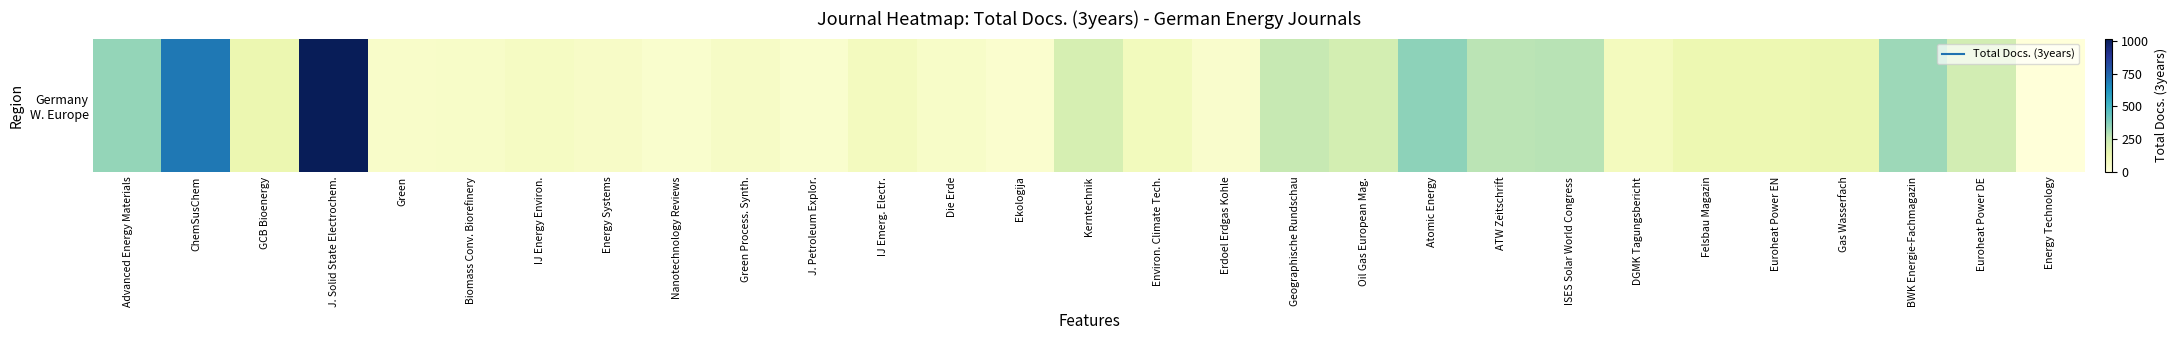

List the labels in order of value, largest first.

J. Solid State Electrochem., ChemSusChem, Atomic Energy, Advanced Energy Materials, BWK Energie-Fachmagazin, ISES Solar World Congress, ATW Zeitschrift, Geographische Rundschau, Euroheat Power DE, Oil Gas European Mag., Kerntechnik, Gas Wasserfach, GCB Bioenergy, Felsbau Magazin, Euroheat Power EN, Environ. Climate Tech., DGMK Tagungsbericht, IJ Emerg. Electr., IJ Energy Environ., Green Process. Synth., Energy Systems, Biomass Conv. Biorefinery, Die Erde, Green, Erdoel Erdgas Kohle, Nanotechnology Reviews, J. Petroleum Explor., Ekologija, Energy Technology